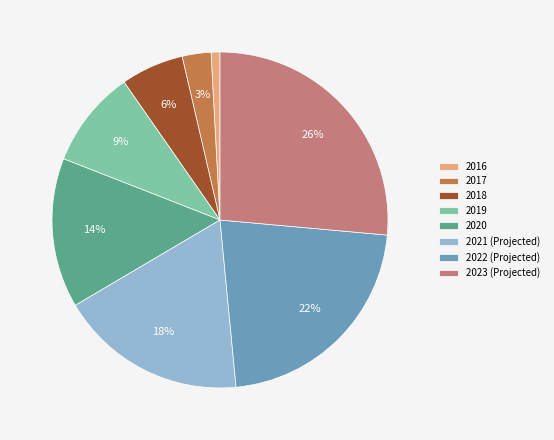

How many segments does this pie chart have?

8